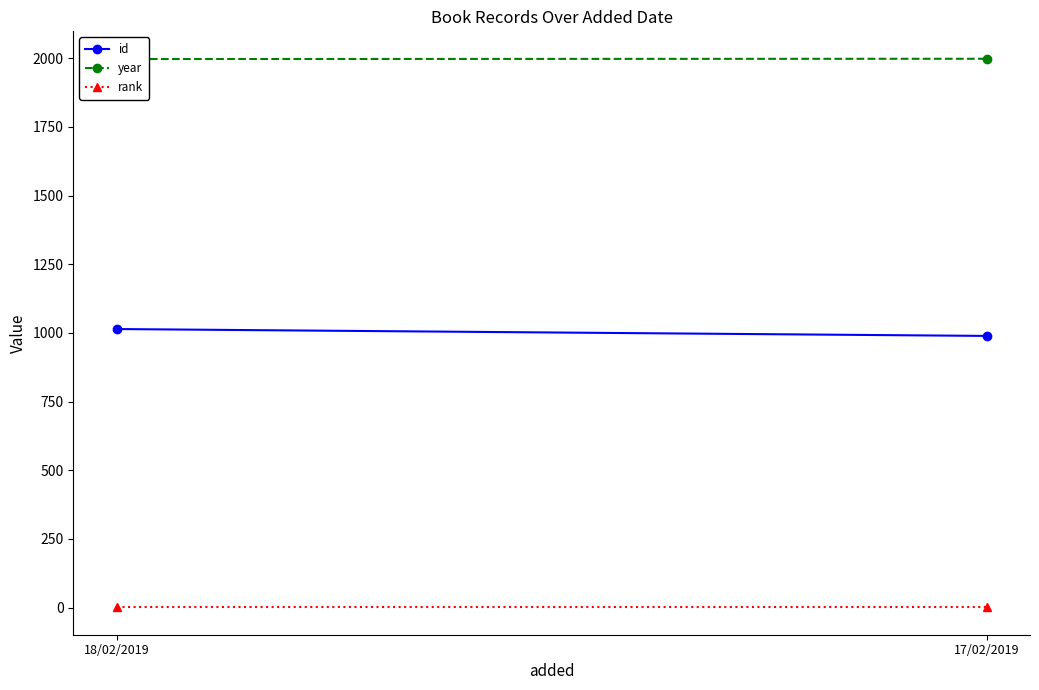

What is the approximate value of id at 17/02/2019, to the nearest 5?

990